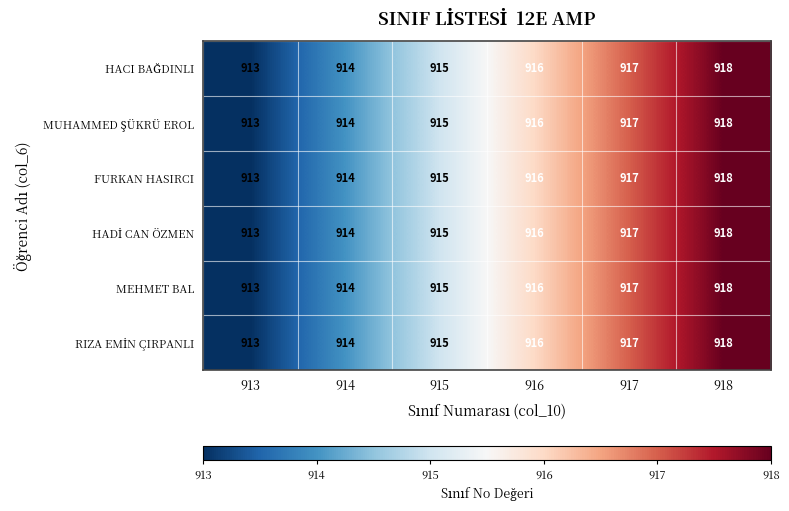

What is the minimum value shown in the chart?

913